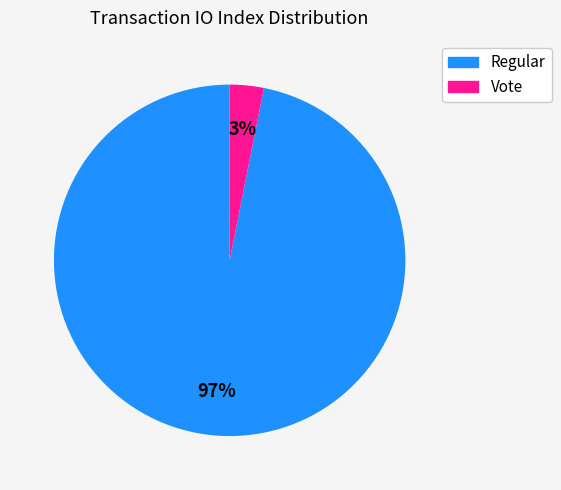

To the nearest percent, what is the combined percentage of Regular and Vote?

100%